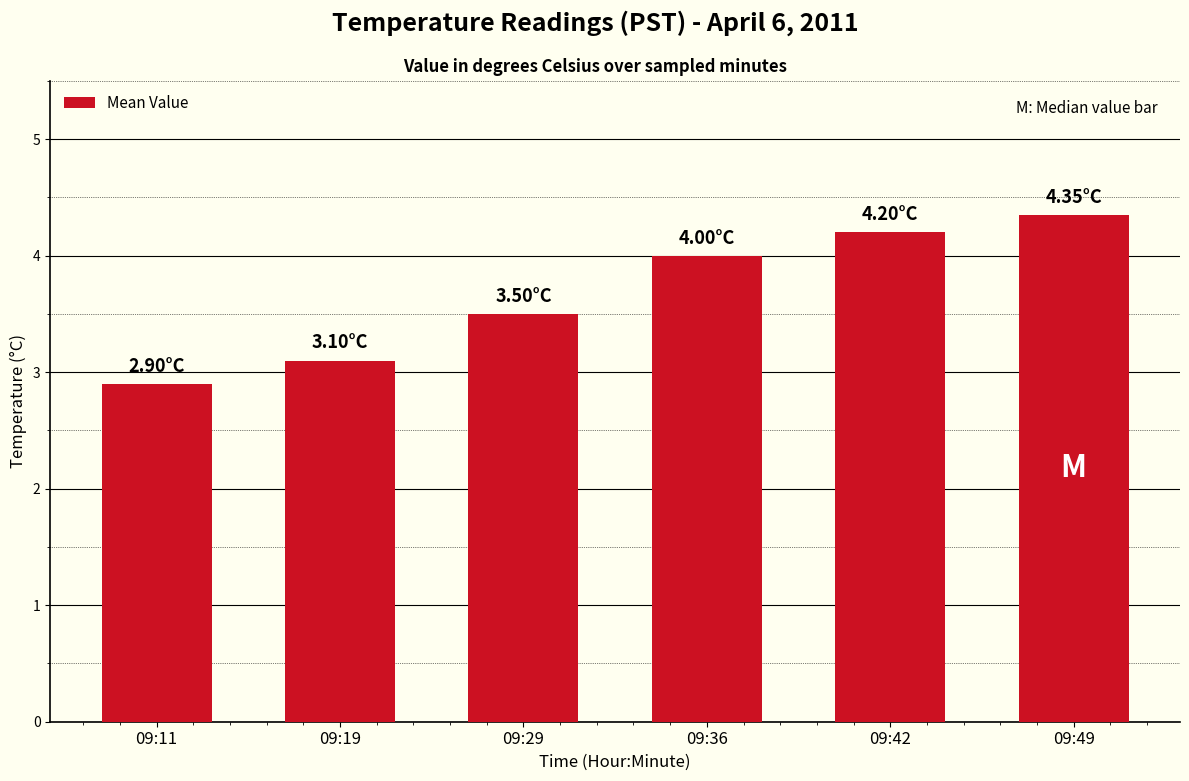

What is the sum of the values at 09:29 and 09:42?

7.7